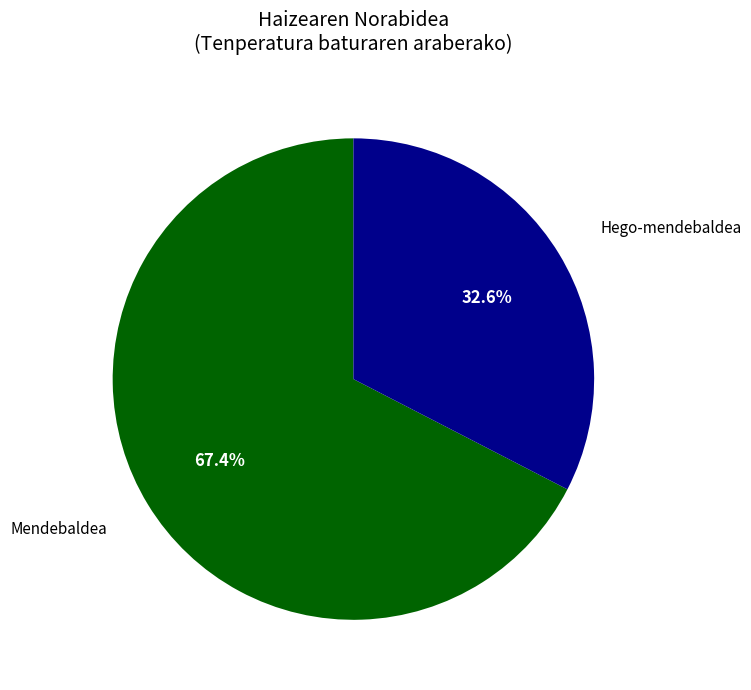

What percentage is NOT represented by Mendebaldea?

32.6%